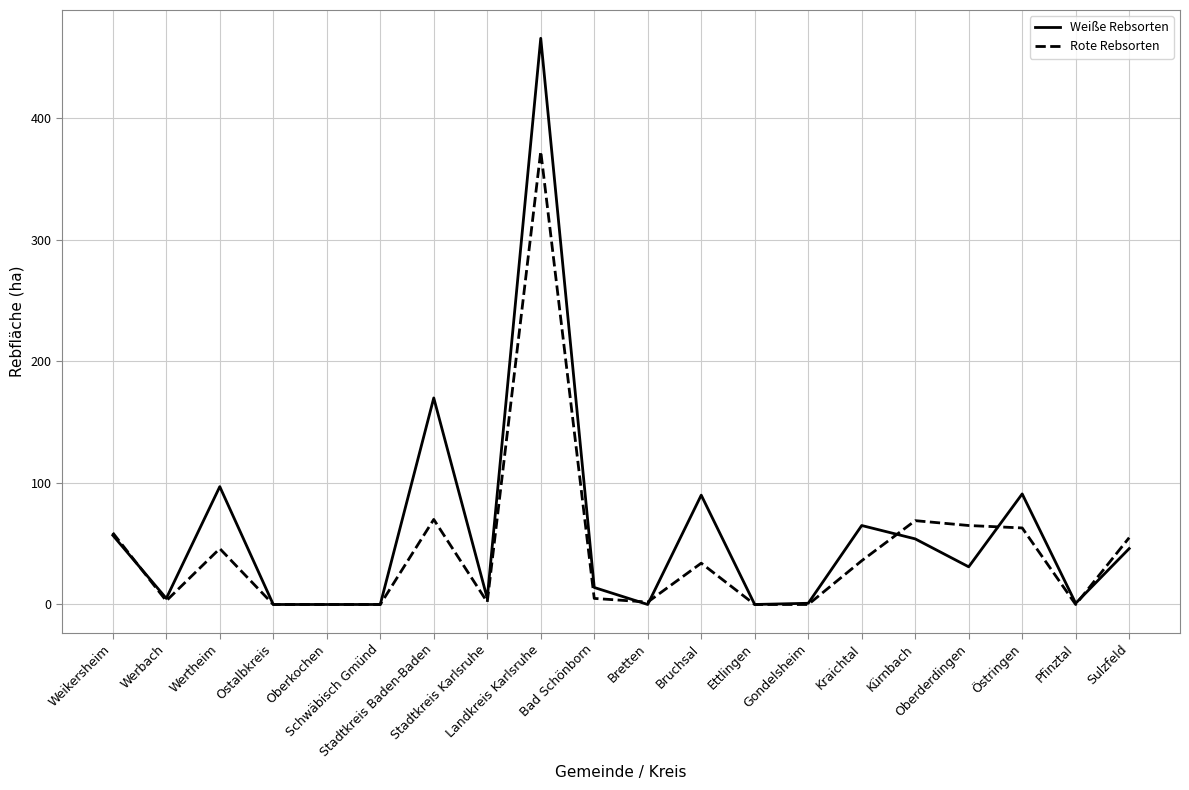

Count the number of data series in this chart.

2